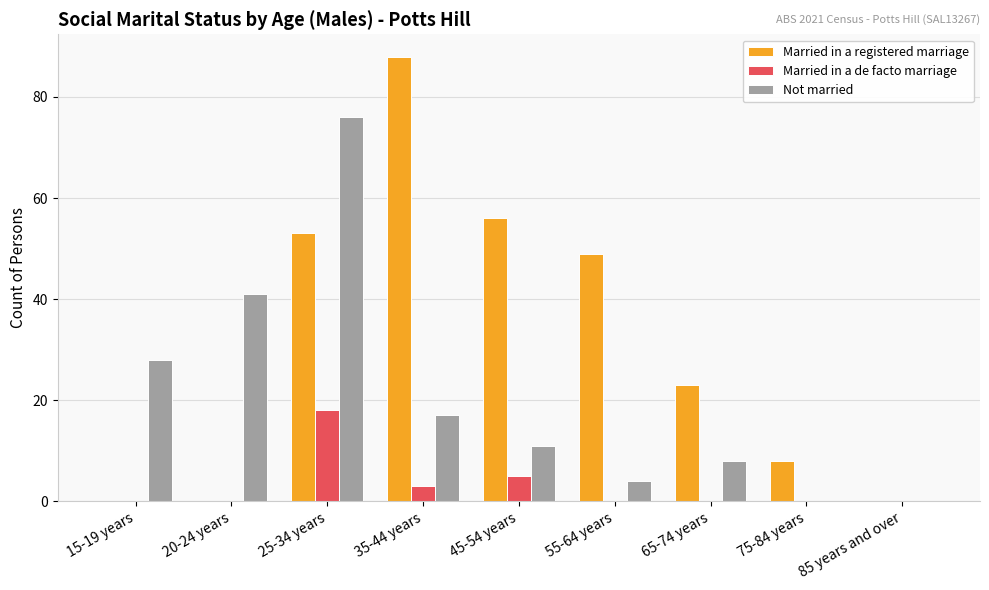

What is the spread (max minus min) of values at 55-64 years?

49